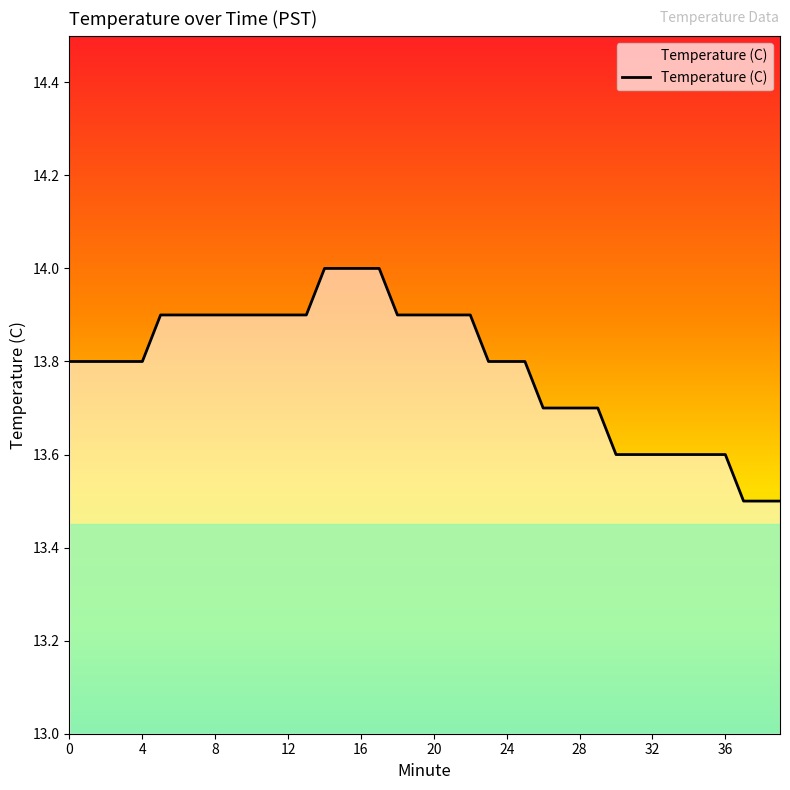

What is the average value?

13.8